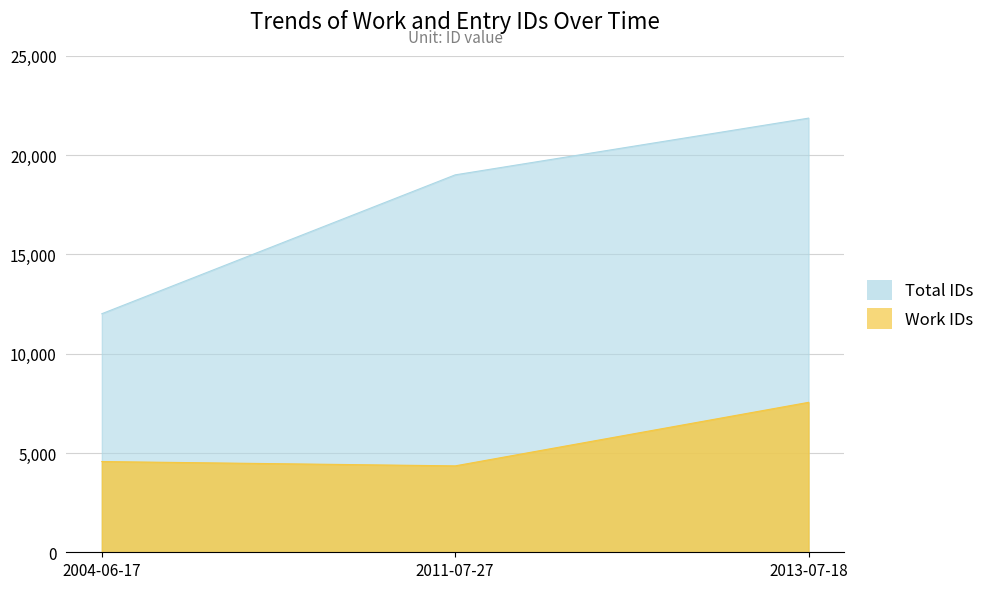

Reading left to right, list all the values displayed in this chart.

Total IDs: 12012	19004	21860
Work IDs: 4569	4351	7550